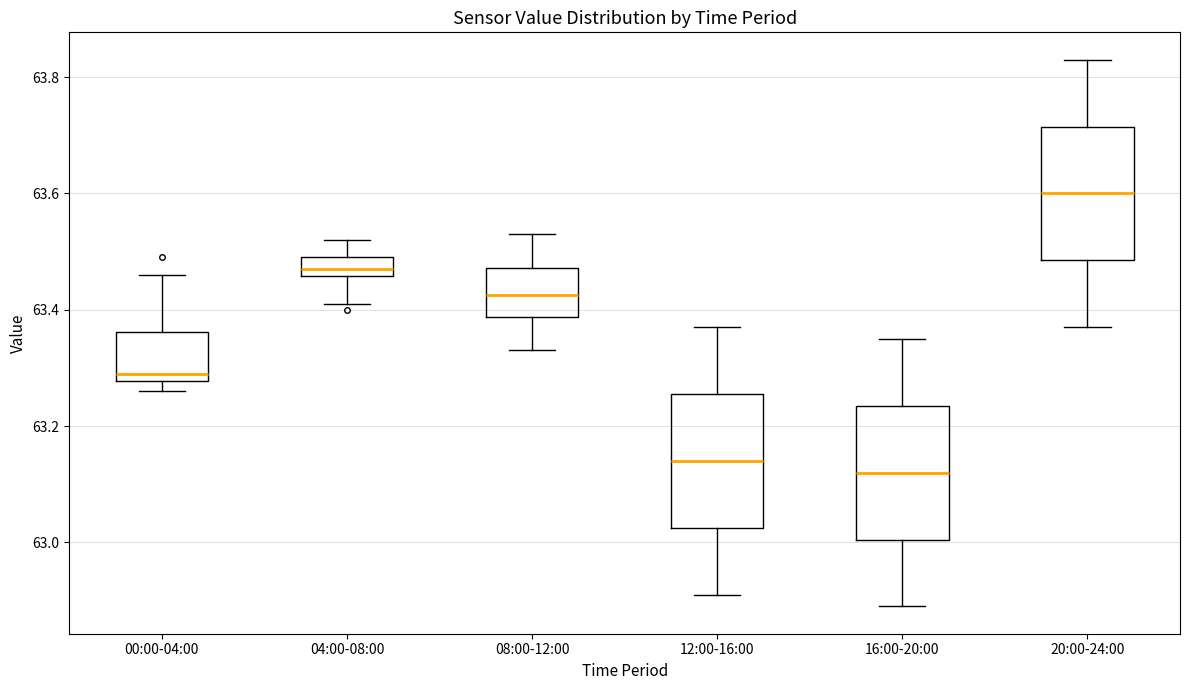

Reading left to right, read every box against the y-axis: the position of its median line, the range the box covers, and the ends of its whiskers. The values are not printed on the chart, so give them approximately, as read against the axis.

00:00-04:00: median 63.30, box 63.28 to 63.36, whiskers 63.26 to 63.46
04:00-08:00: median 63.48, box 63.46 to 63.50, whiskers 63.42 to 63.52
08:00-12:00: median 63.42, box 63.38 to 63.48, whiskers 63.34 to 63.54
12:00-16:00: median 63.14, box 63.02 to 63.26, whiskers 62.92 to 63.38
16:00-20:00: median 63.12, box 63.00 to 63.24, whiskers 62.90 to 63.36
20:00-24:00: median 63.60, box 63.48 to 63.72, whiskers 63.38 to 63.84